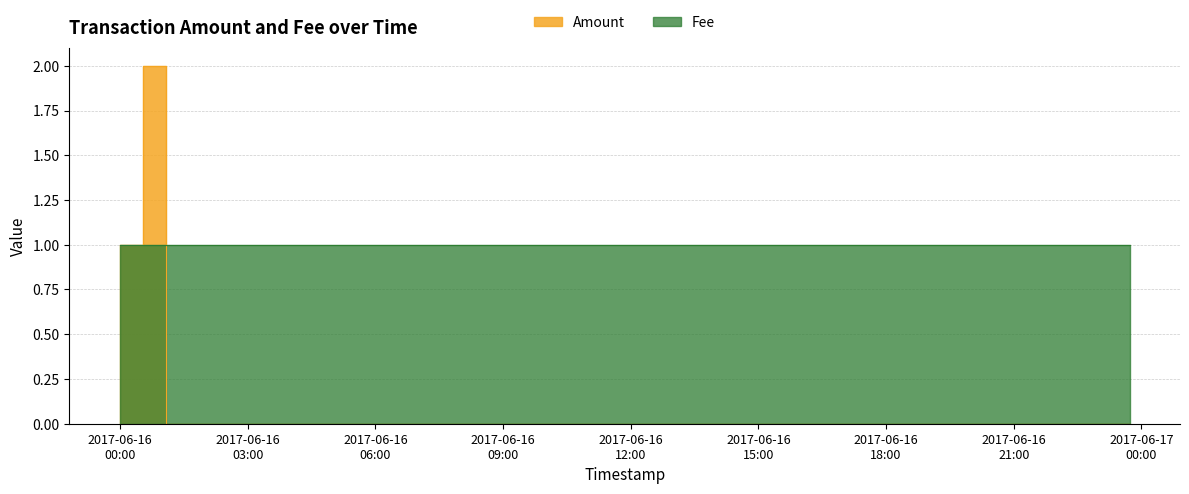

At which category does the data reach its first local peak?

2017-06-16 01:04:29